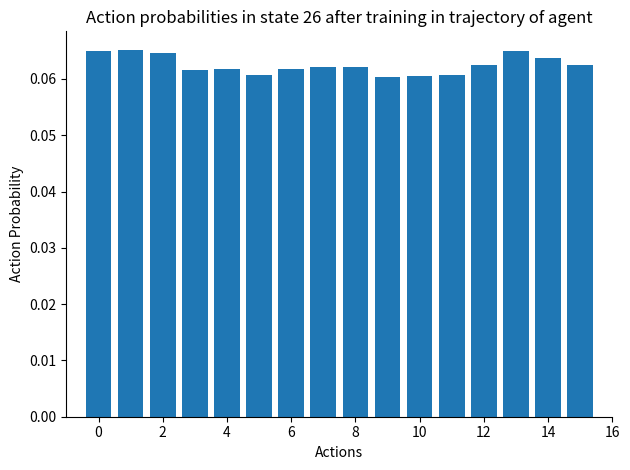

How many values are between 0 and 1?

16